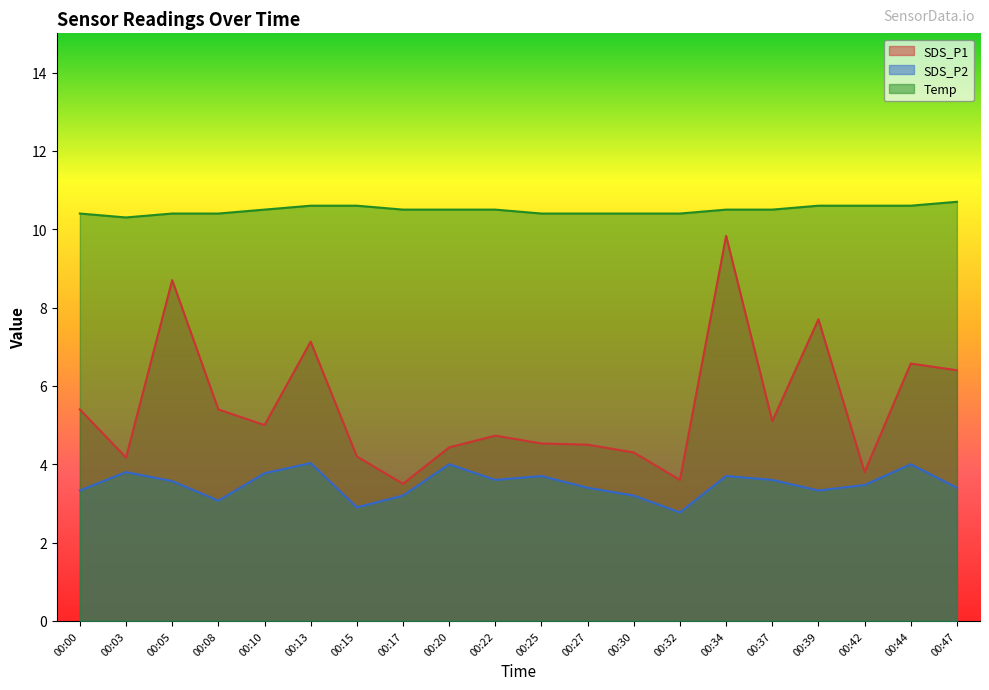

Rank the series at 00:47 from highest to lowest value.

Temp, SDS_P1, SDS_P2